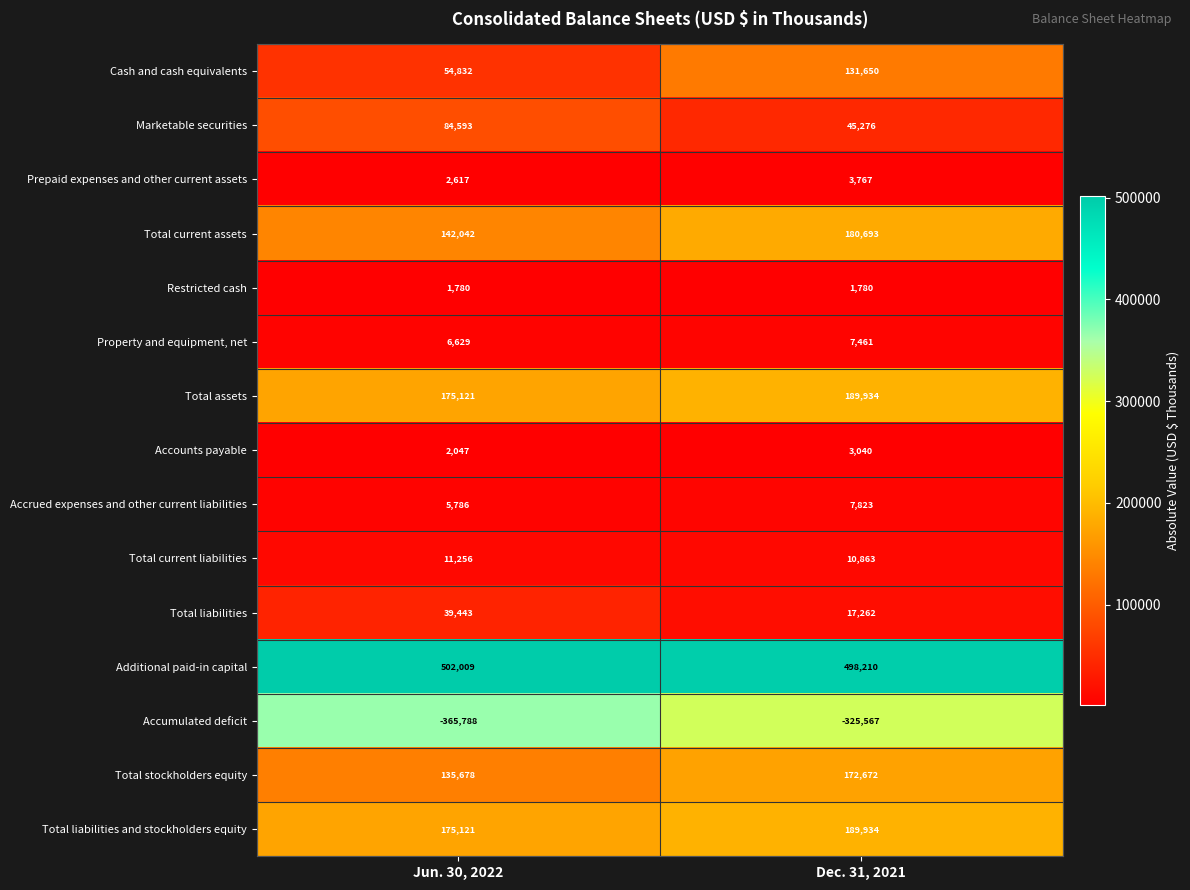

What is the total value across all series at Dec. 31, 2021?

1134798